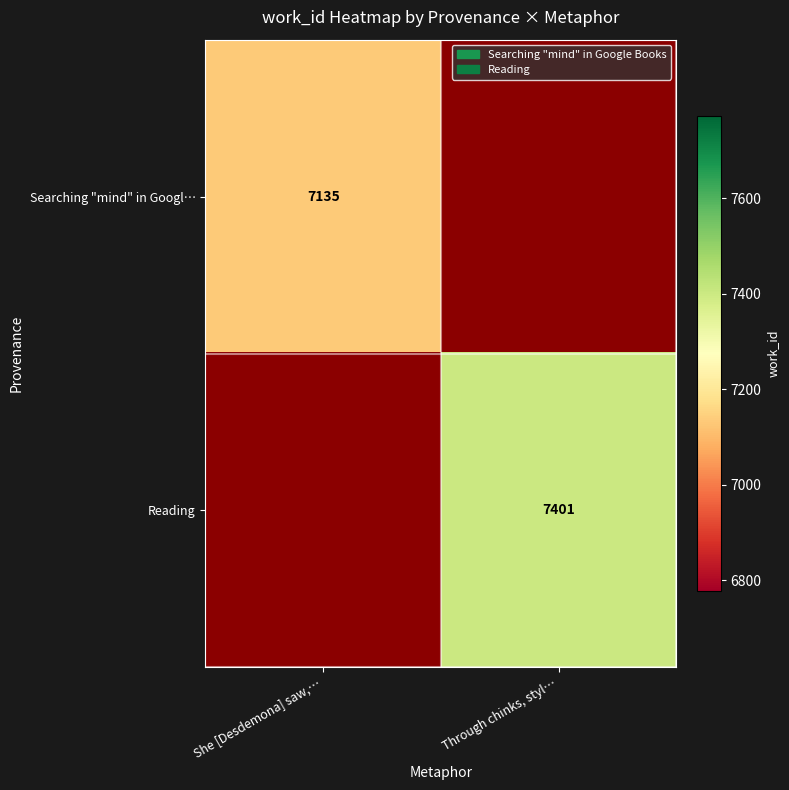

The Searching "mind" in Googl… series shows 7135 at She [Desdemona] saw,…. True or false?

True